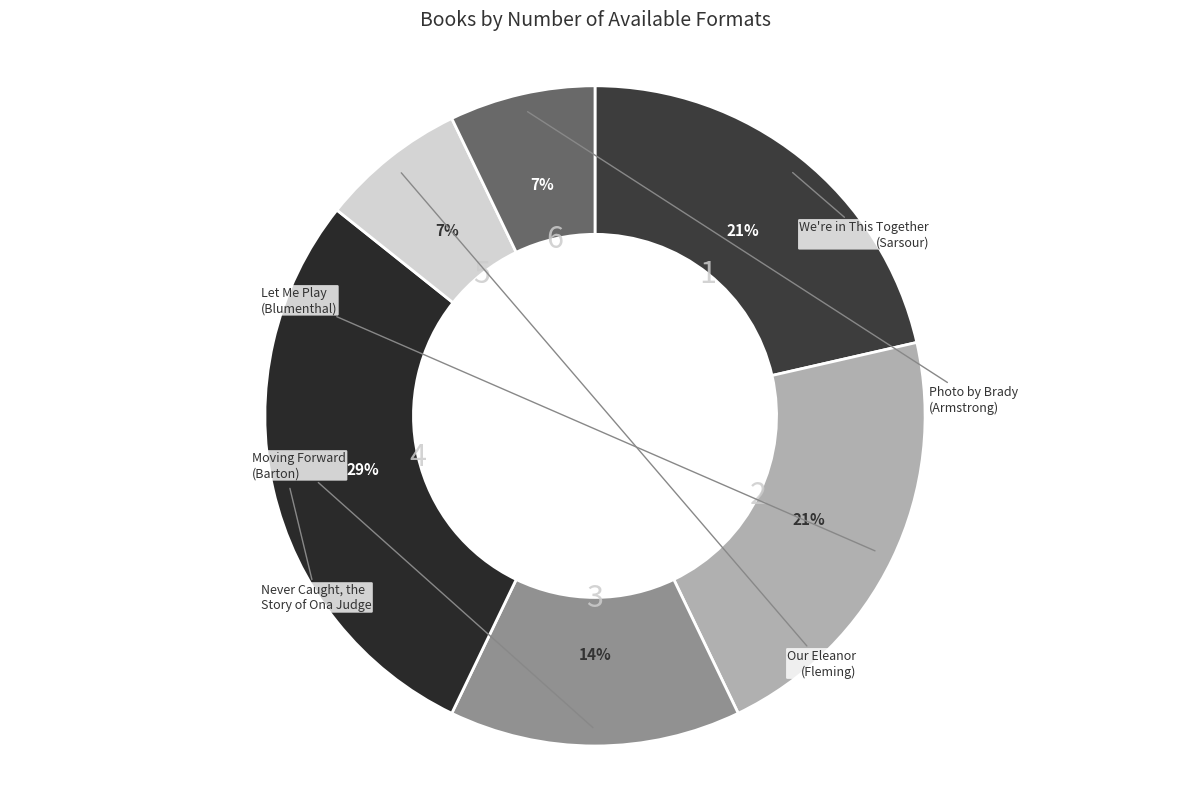

How many slices are in this pie chart?

6